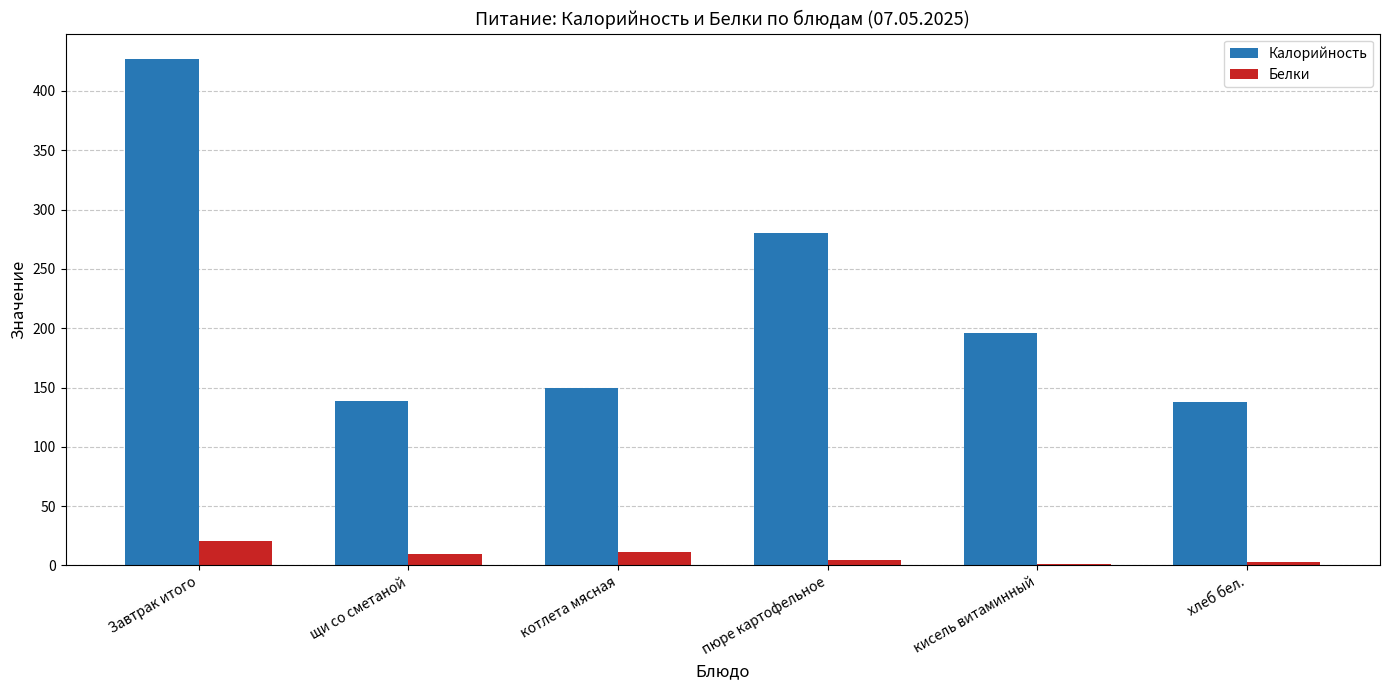

Between Завтрак итого and пюре картофельное, which series saw the biggest shift?

Калорийность